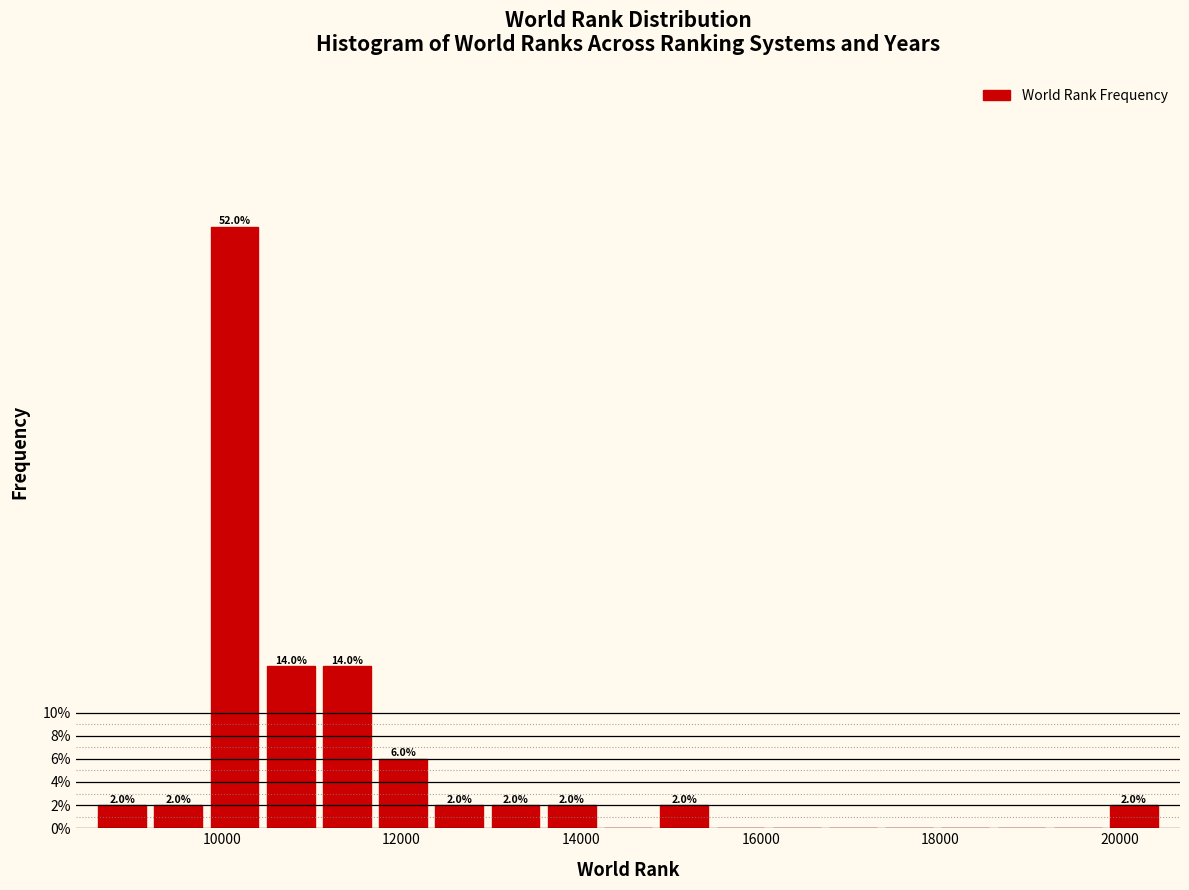

Read against the x-axis, roughly where is the centre of the tallest bar?

10200